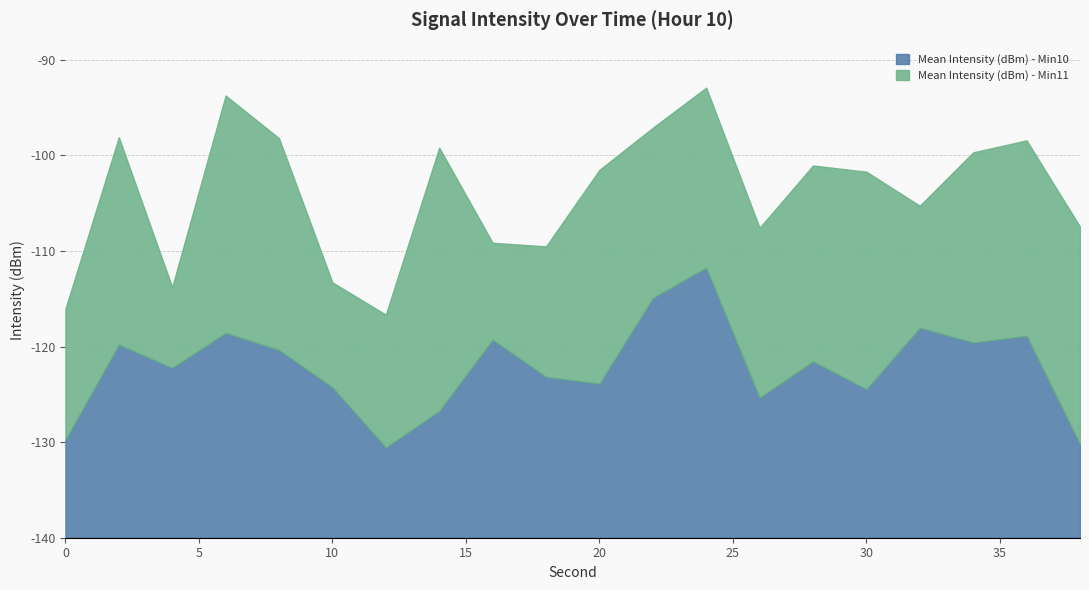

True or false: Mean Intensity (dBm) - Min11 and Mean Intensity (dBm) - Min10 cross at least once.

True